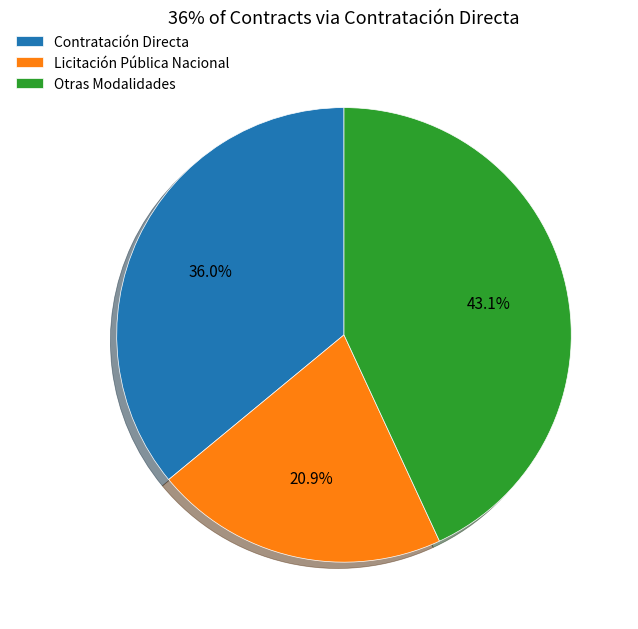

Is Licitación Pública Nacional the majority of the pie?

No